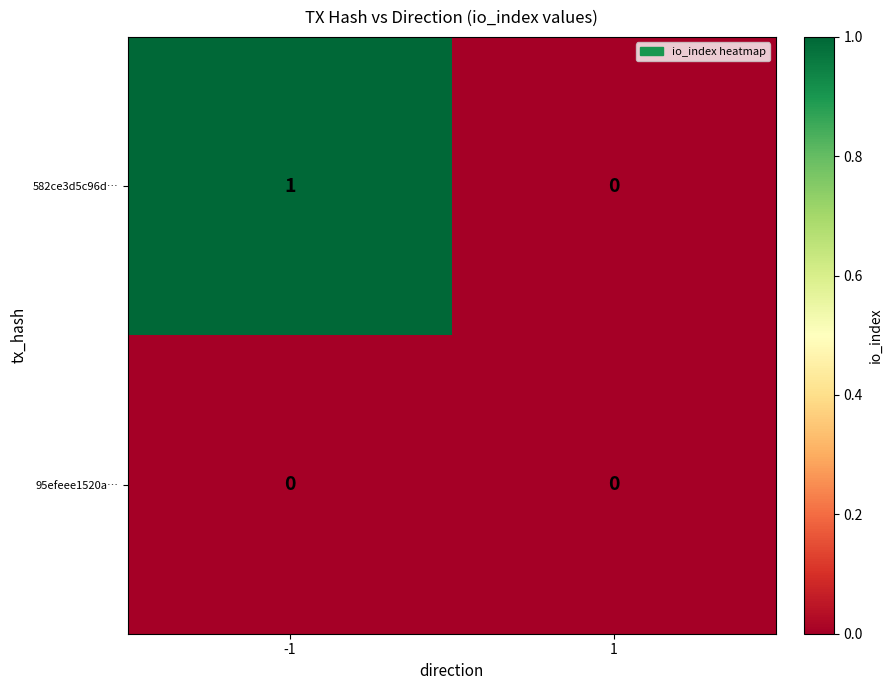

Is it true that 95efeee1520a… equals 0 at -1?

True